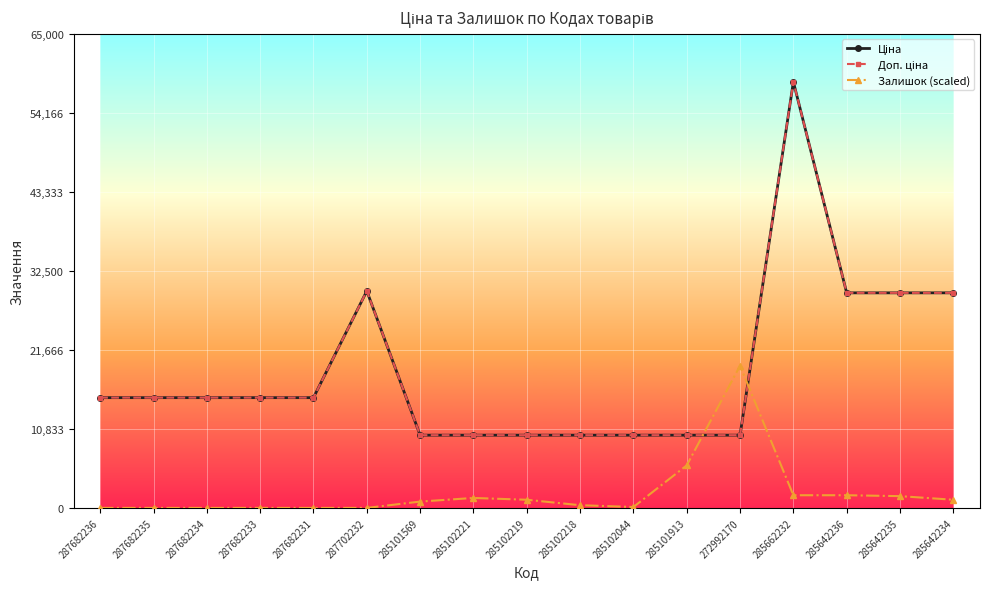

Is this an area chart (filled region under the line)?

No